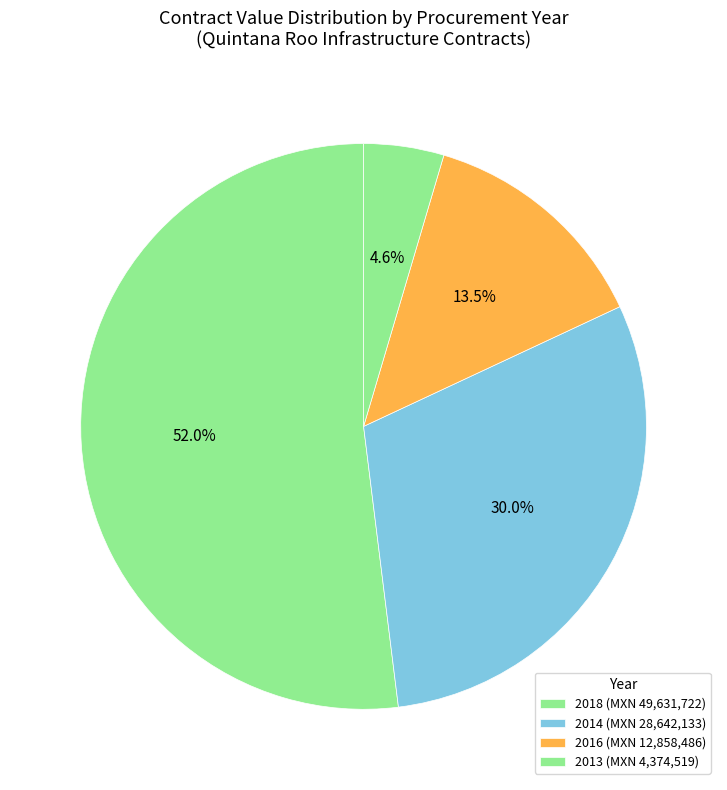

Count the number of slices in the pie.

4